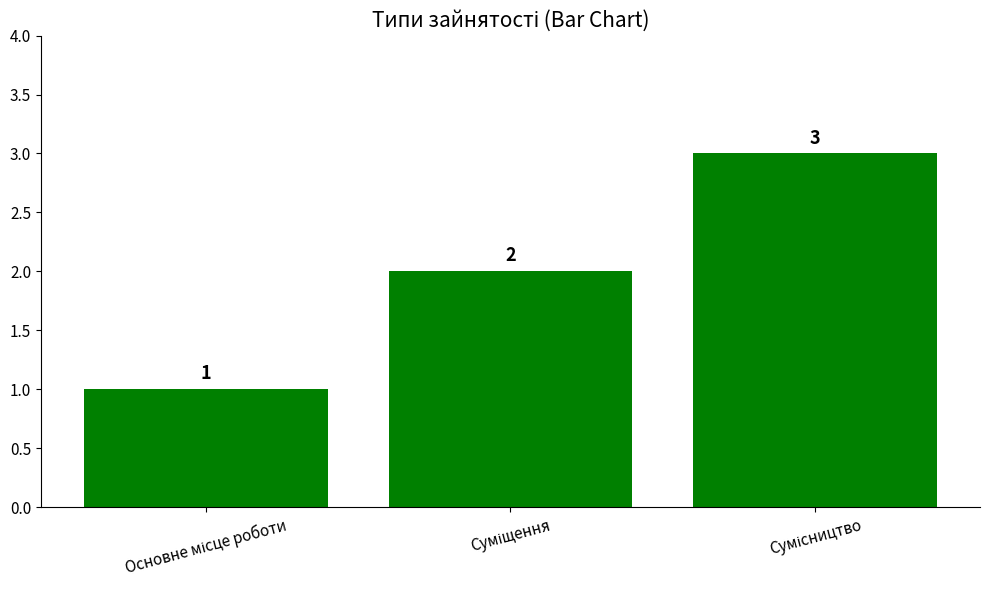

Count the values in the range 1 to 3.

3